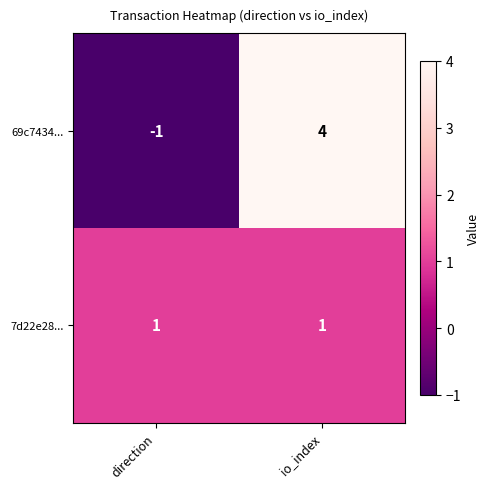

What is the greatest value displayed?

4